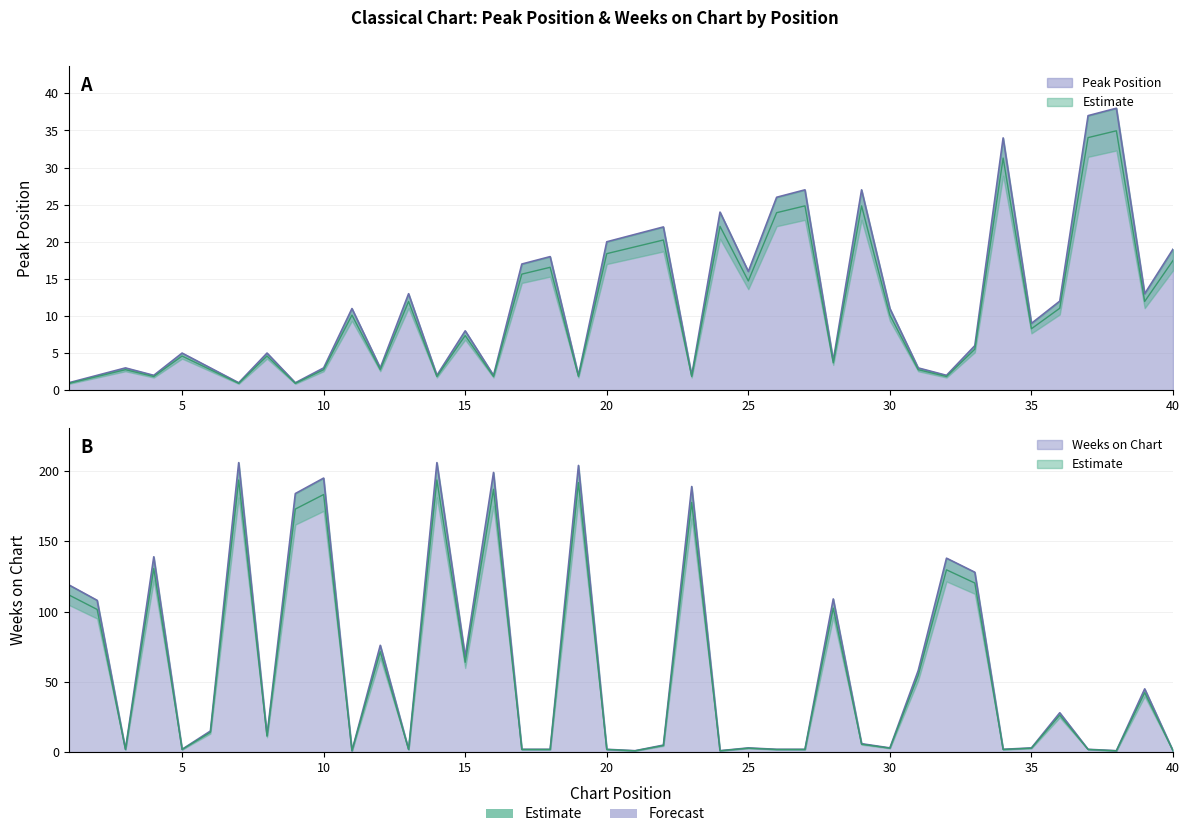

Reading right to left, list all the values displayed in this chart.

Peak Position: 19	13	38	37	12	9	34	6	2	3	11	27	4	27	26	16	24	2	22	21	20	2	18	17	2	8	2	13	3	11	3	1	5	1	3	5	2	3	2	1
Weeks on Chart: 1	45	1	2	28	3	2	128	138	58	3	6	109	2	2	3	1	189	5	1	2	204	2	2	199	68	206	2	76	1	195	184	12	206	15	2	139	2	108	119